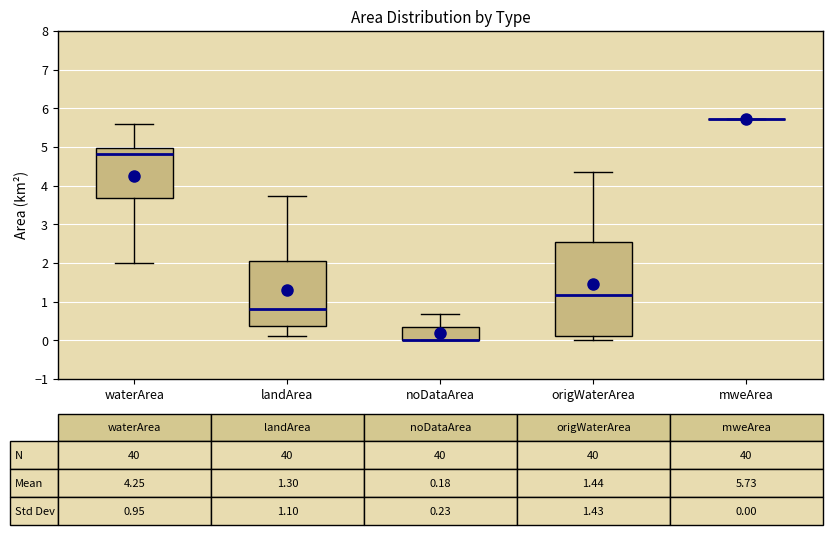

Which box is the tallest, from its lower edge to its upper edge?

origWaterArea